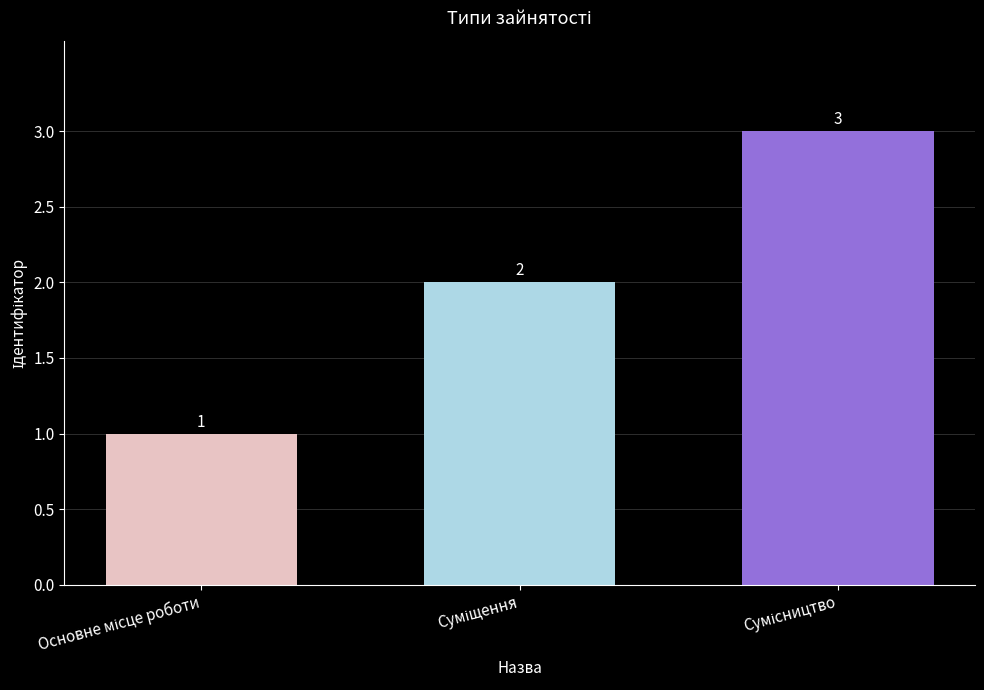

What is the value of the 2nd bar from the left?

2